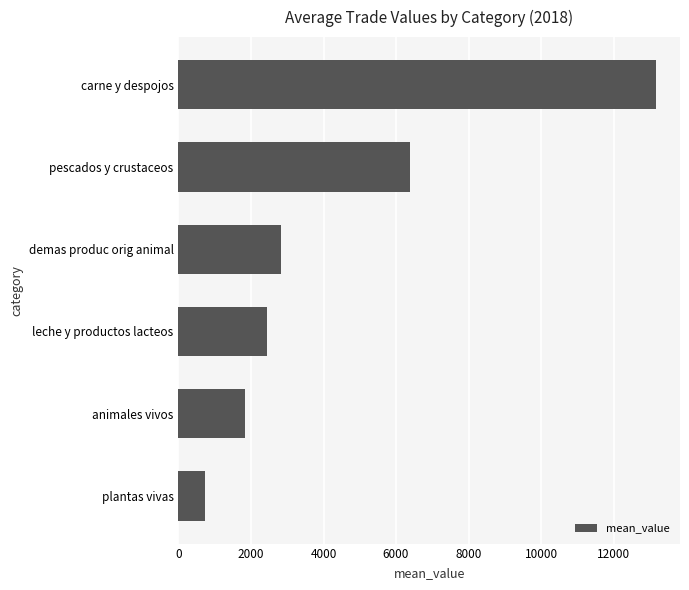

Between plantas vivas and animales vivos, which is larger?

animales vivos